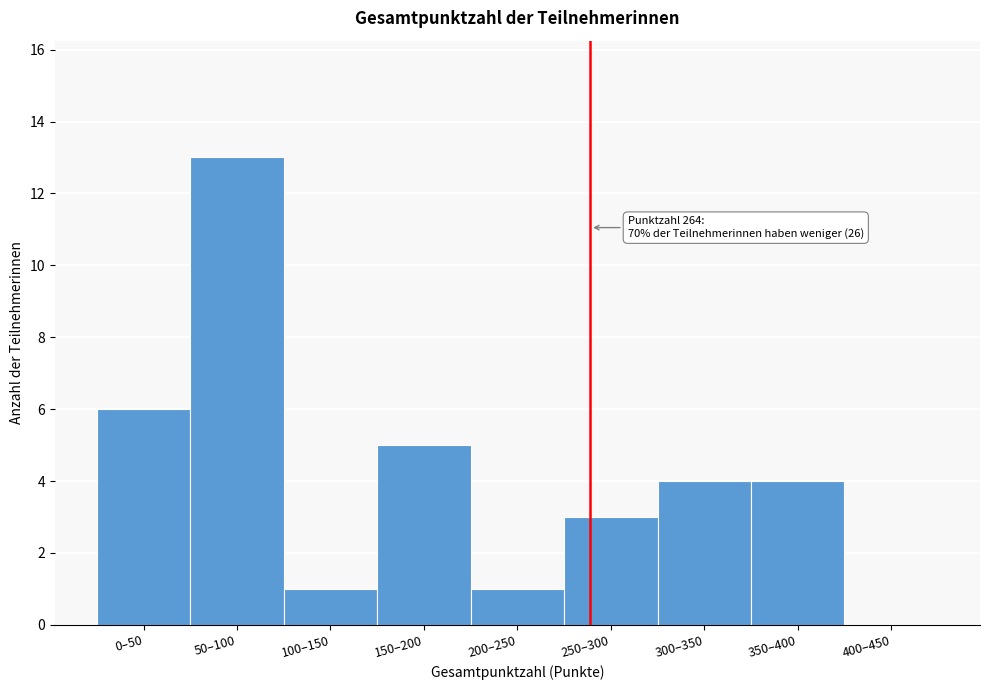

Reading right to left, list all the values displayed in this chart.

400–450=0	350–400=4	300–350=4	250–300=3	200–250=1	150–200=5	100–150=1	50–100=13	0–50=6